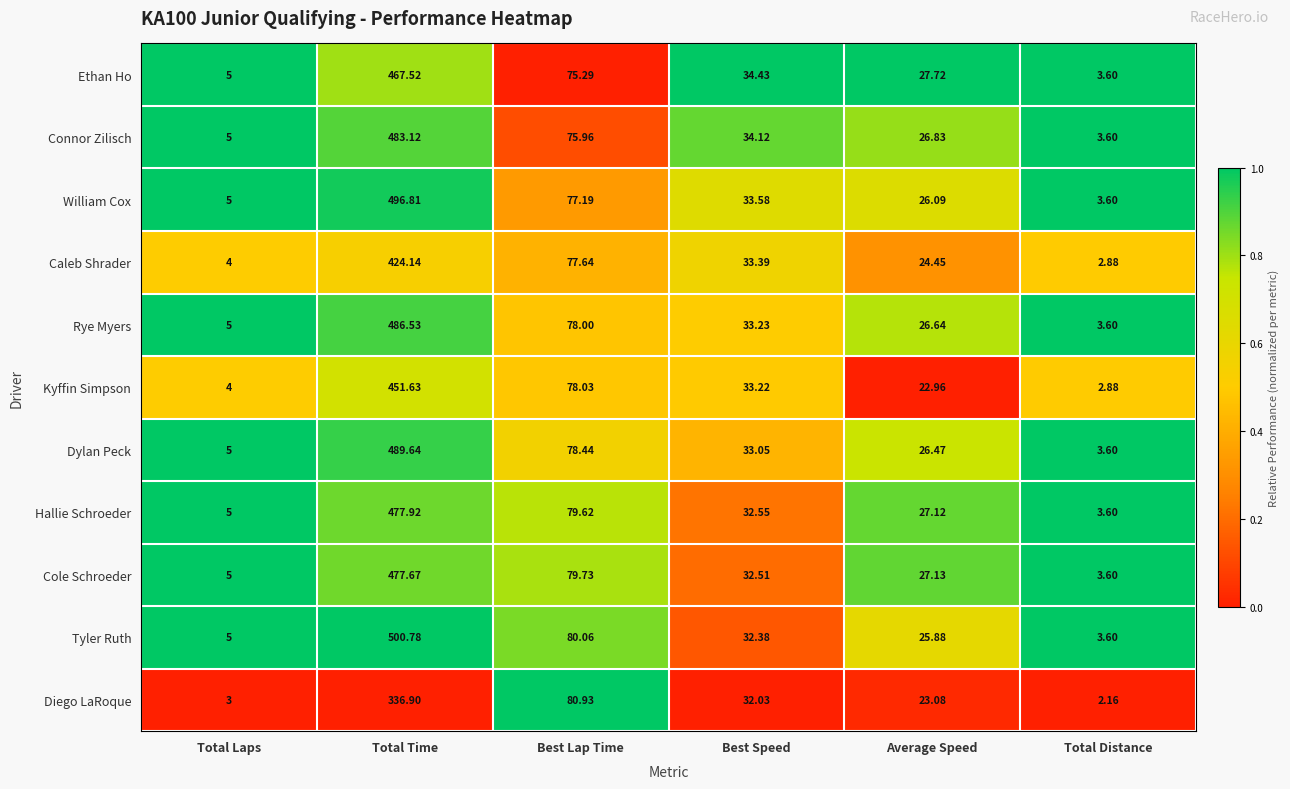

What is the difference between the highest and lowest values at Best Lap Time?

5.6